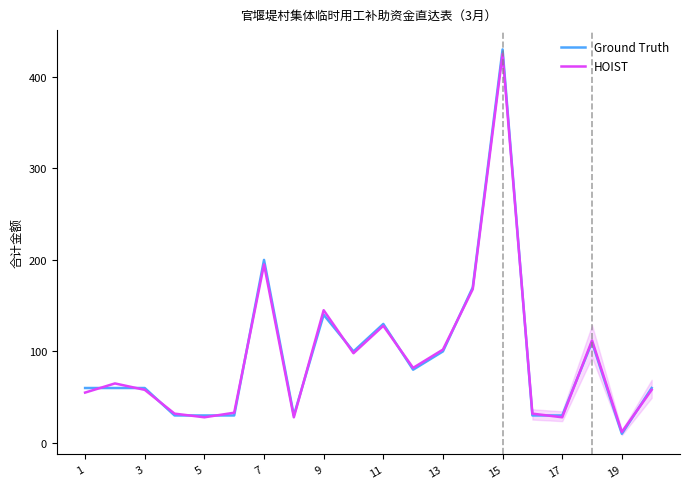

What is the sum of all HOIST values?

1884